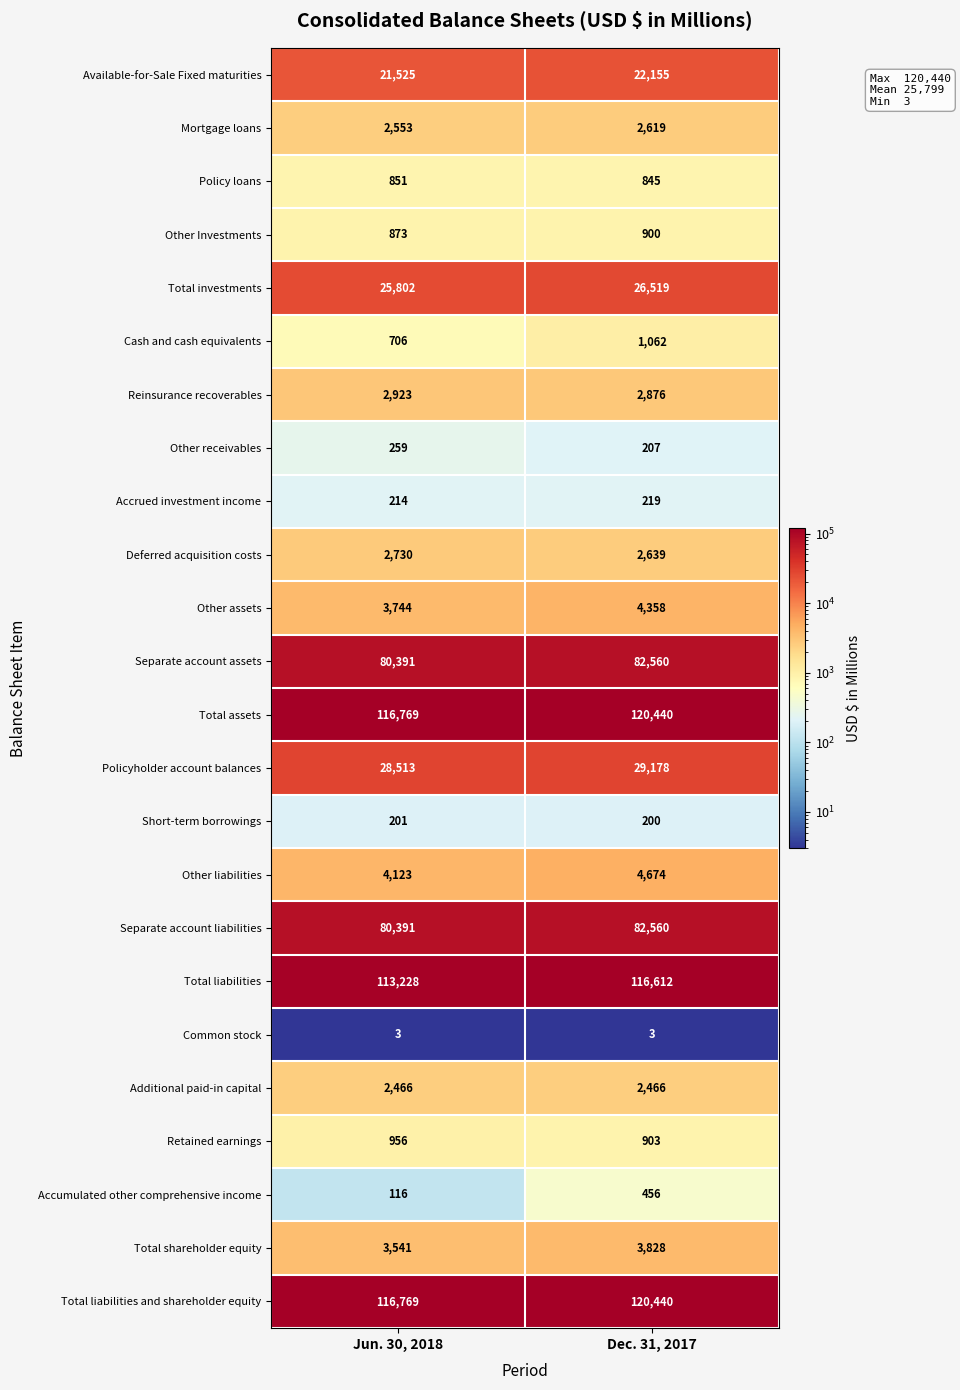

Rank the categories by Policy loans value from lowest to highest.

Dec. 31, 2017, Jun. 30, 2018